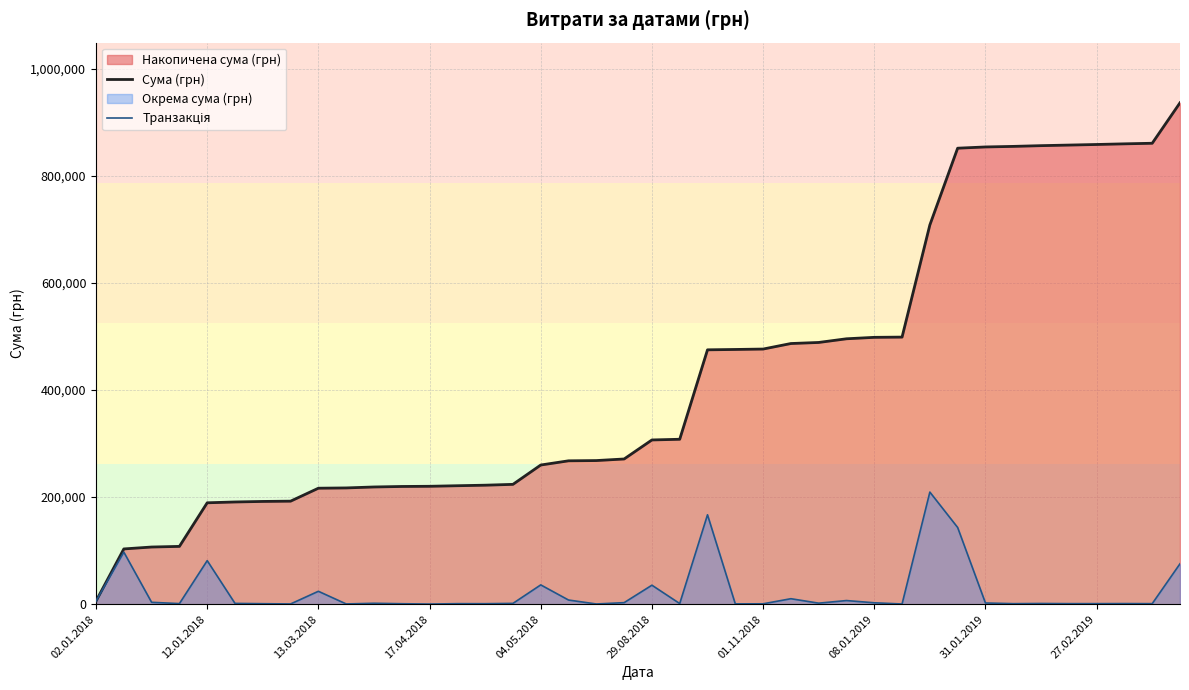

What is the greatest value displayed?

936205.2